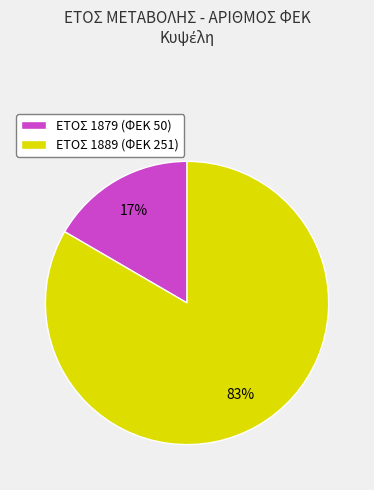

What is the largest slice in the pie chart?

ΕΤΟΣ 1889 (ΦΕΚ 251)